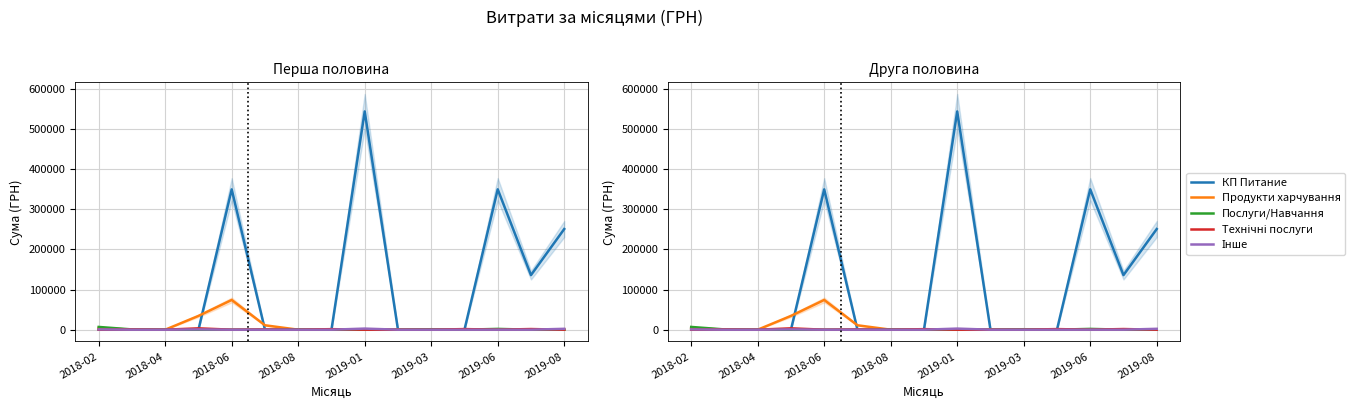

How many lines are shown in the chart?

5